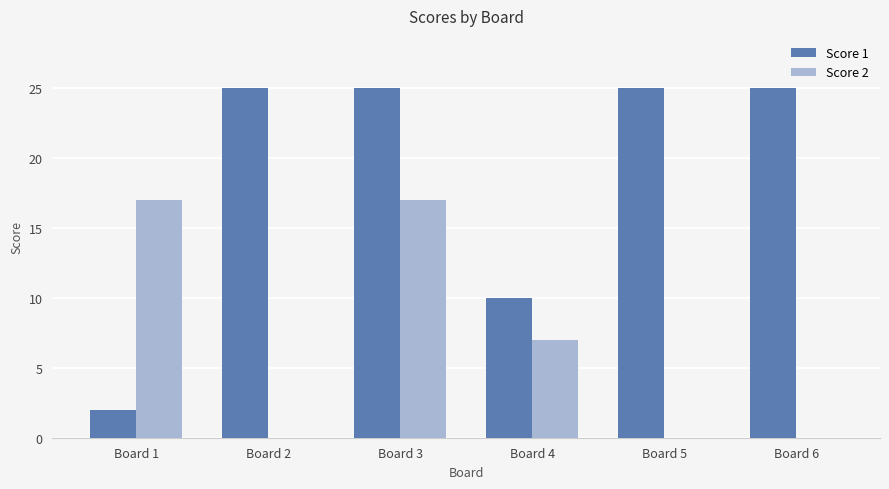

Is the value of Score 2 at Board 4 greater than the value of Score 1 at Board 2?

No